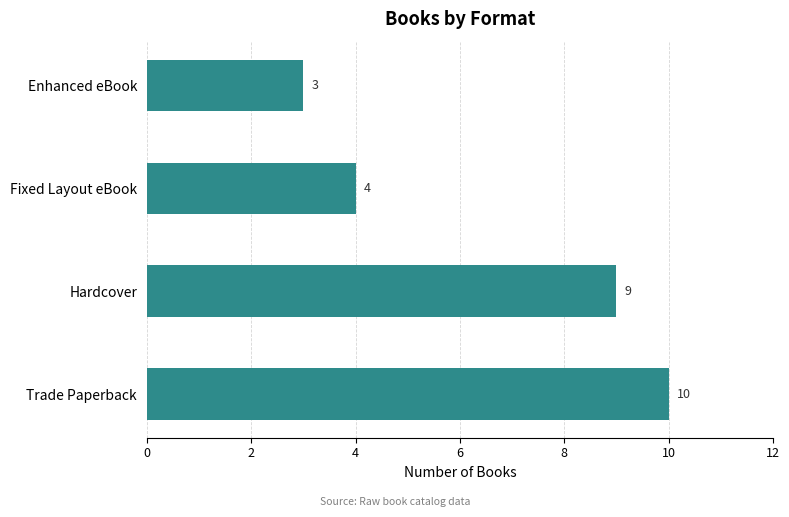

Where is the data nearest to the value 6?

Fixed Layout eBook